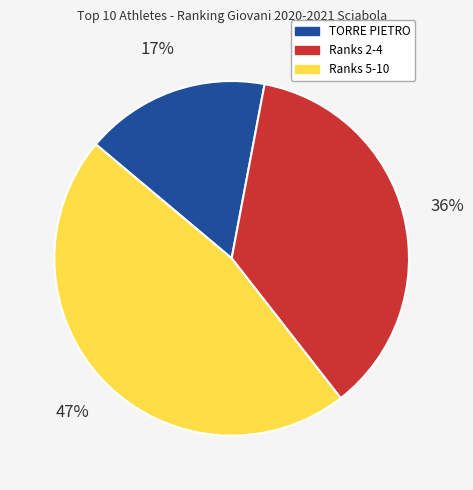

How many slices are in this pie chart?

3